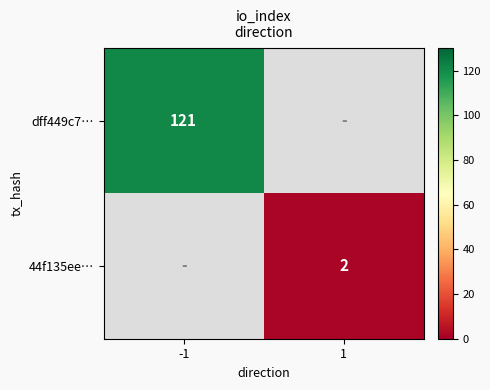

The dff449c7… series shows 121 at -1. True or false?

True